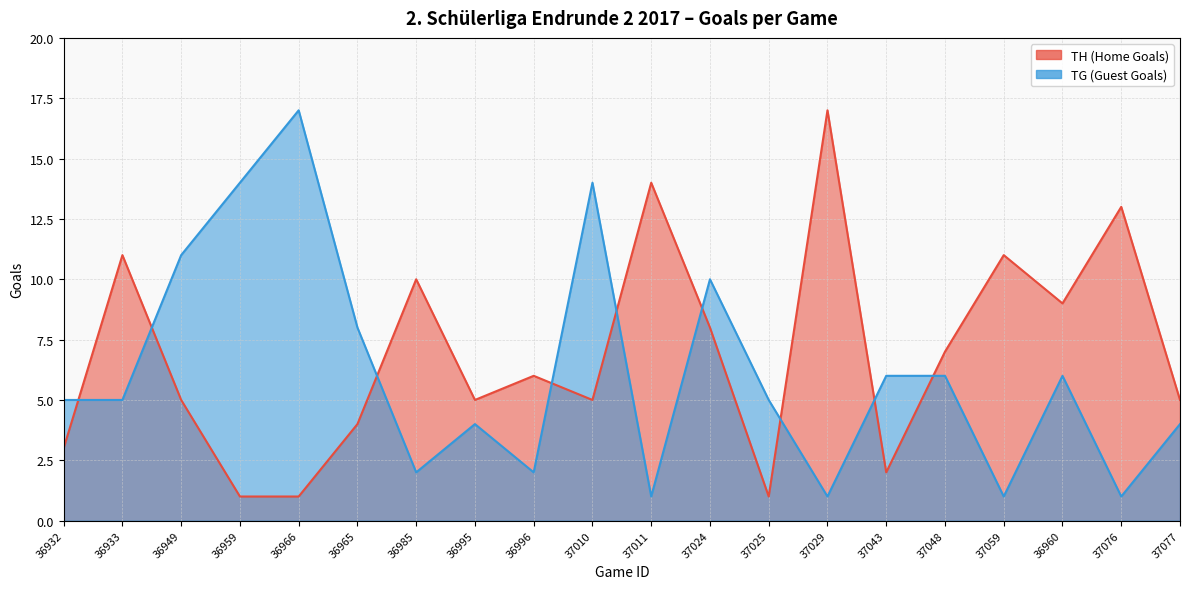

What is the label of the 18th point from the left?

36960